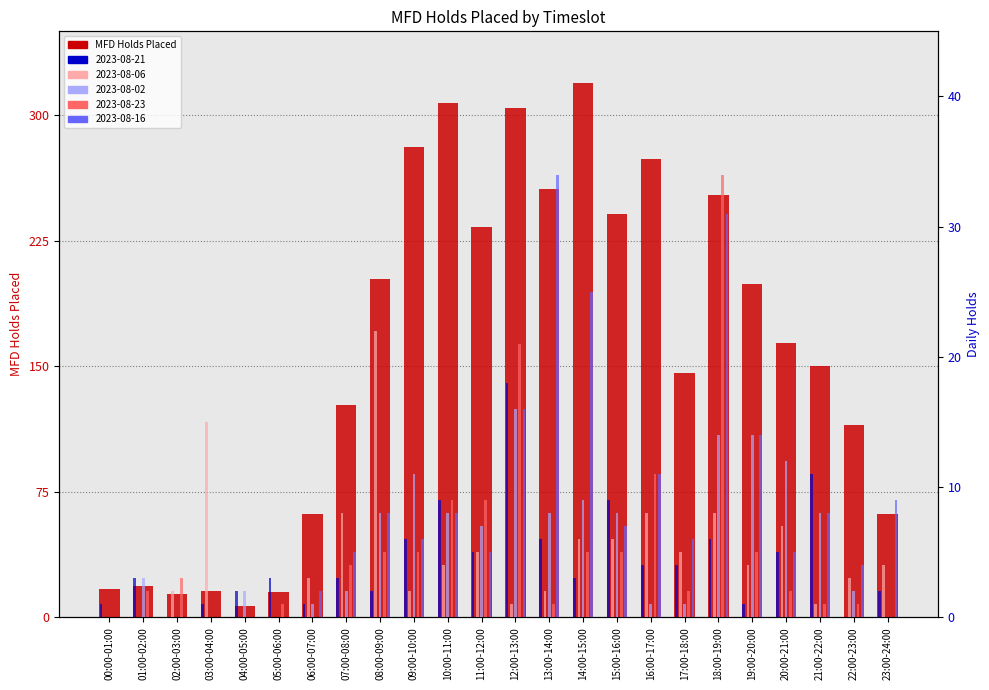

What is the approximate value at 20:00-21:00, to the nearest 10?

160